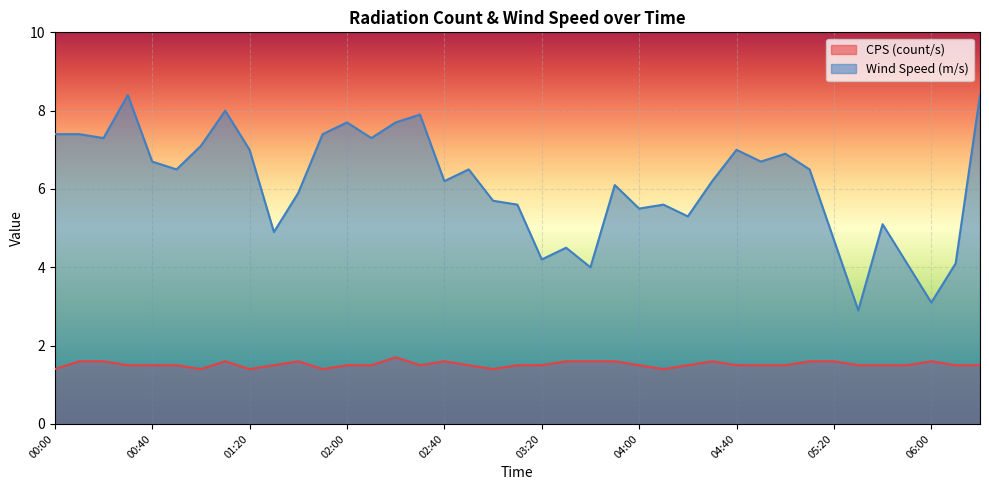

True or false: CPS (count/s) and Wind Speed (m/s) intersect in this chart.

False